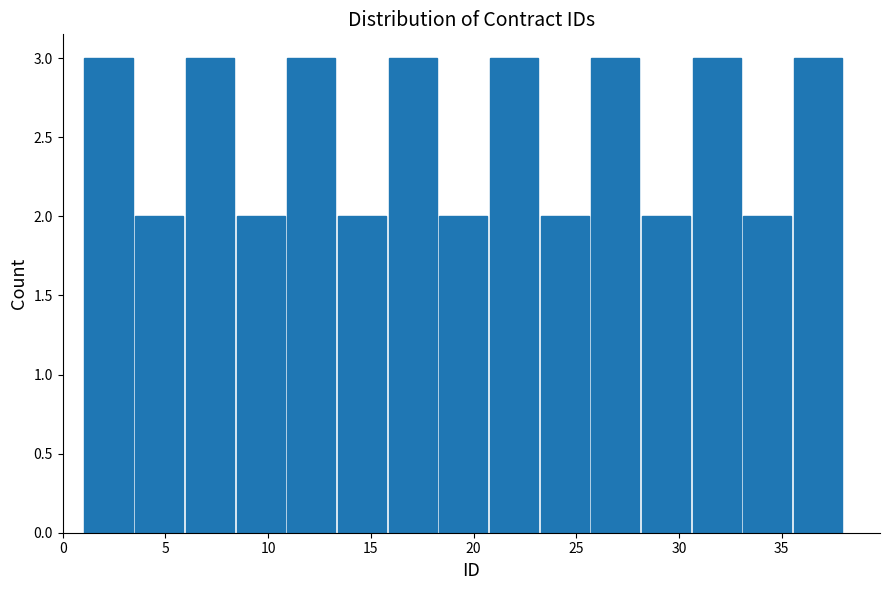

Reading left to right, transcribe this chart: for each bar, give the range it covers on the x-axis and its height. Neither the bar edges nor the heights are printed on the chart, so give them approximately, as read against the axes.

1.0 to 3.5: 3
3.5 to 6.0: 2
6.0 to 8.5: 3
8.5 to 11.0: 2
11.0 to 13.5: 3
13.5 to 16.0: 2
16.0 to 18.5: 3
18.5 to 20.5: 2
20.5 to 23.0: 3
23.0 to 25.5: 2
25.5 to 28.0: 3
28.0 to 30.5: 2
30.5 to 33.0: 3
33.0 to 35.5: 2
35.5 to 38.0: 3